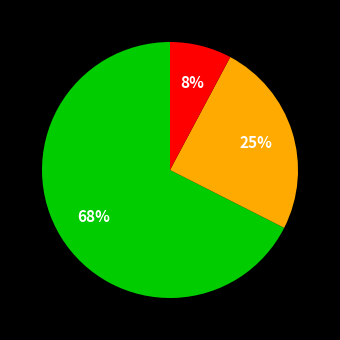

Is there any slice that represents more than half of the pie?

Yes